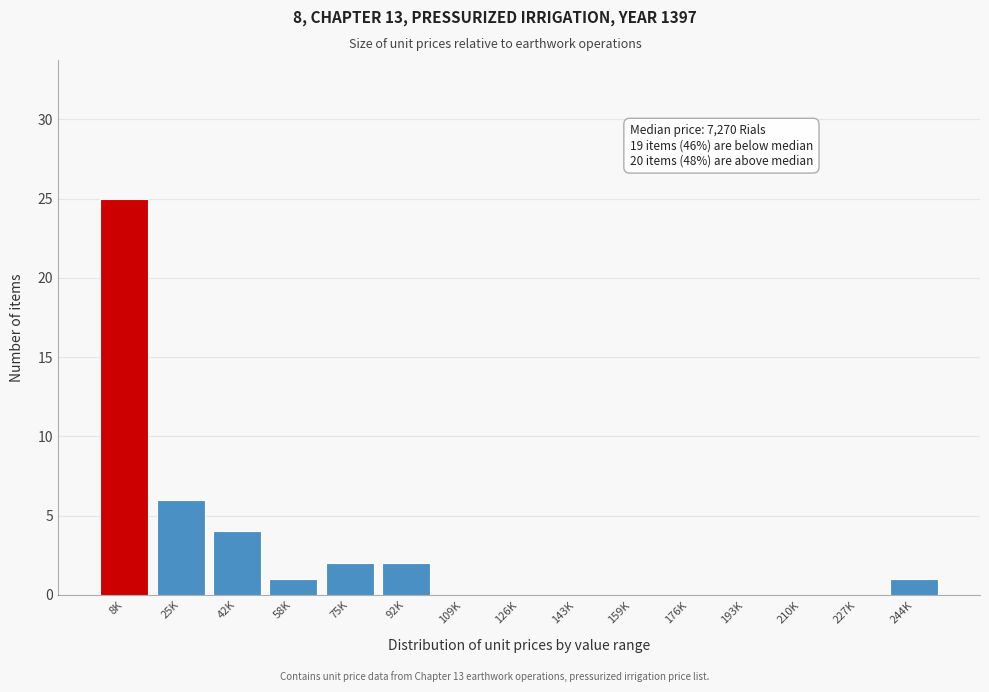

Reading right to left, extract all data points from this chart.

244K=1	227K=0	210K=0	193K=0	176K=0	159K=0	143K=0	126K=0	109K=0	92K=2	75K=2	58K=1	42K=4	25K=6	8K=25